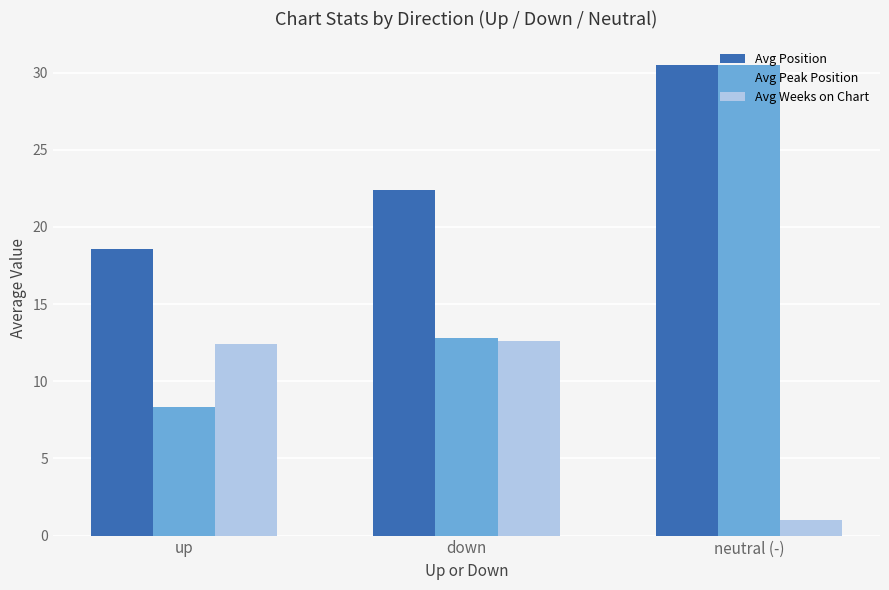

What is the difference between the Avg Position values at up and neutral (-)?

11.9